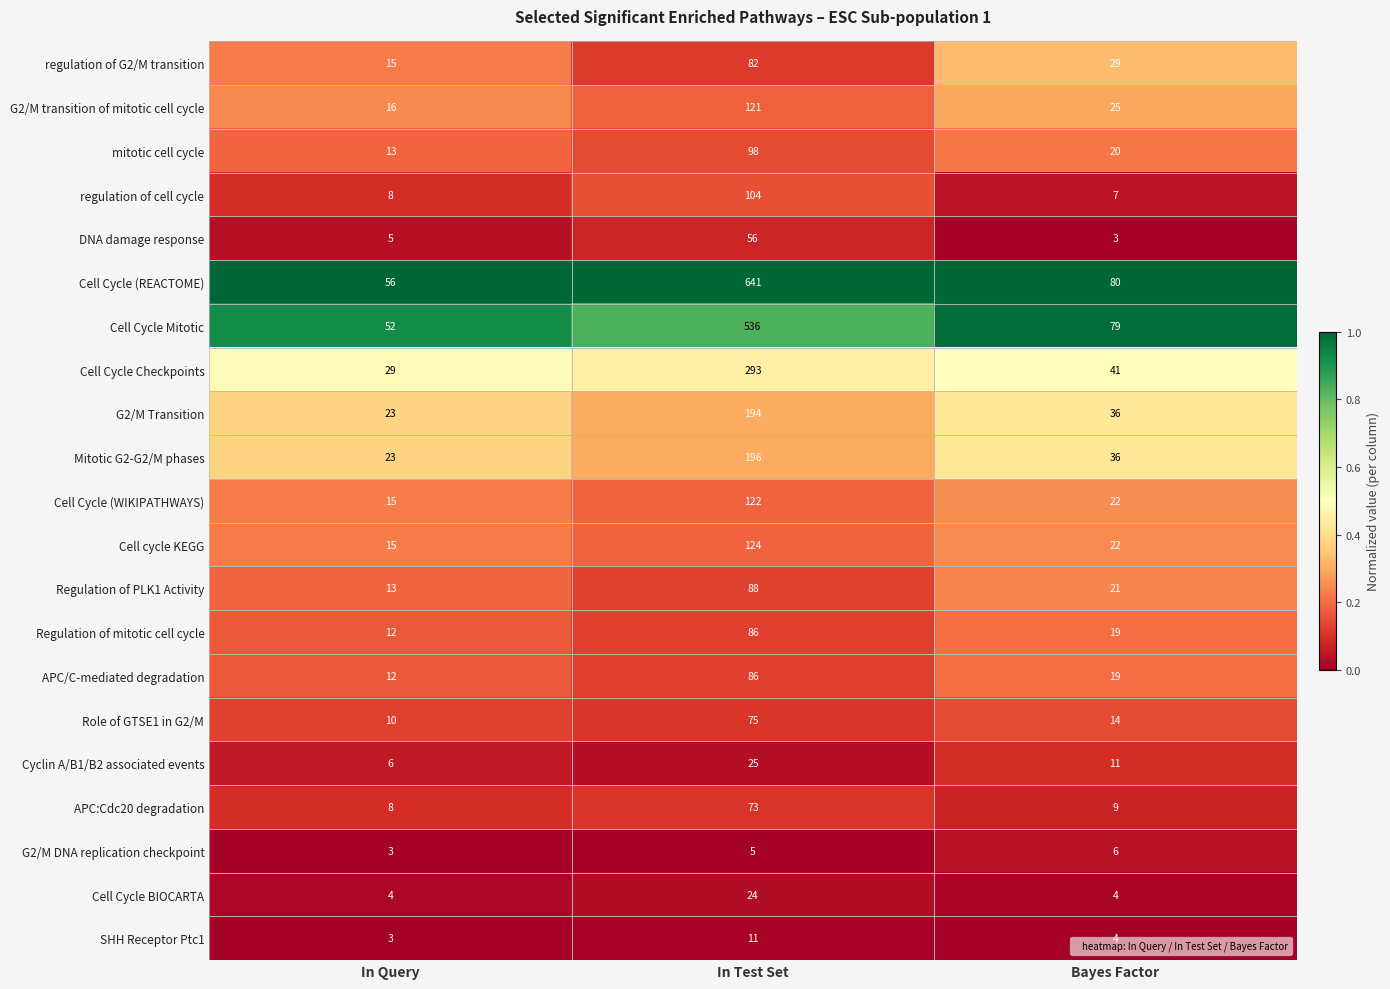

At which category does the chart reach its peak across all series?

In Test Set